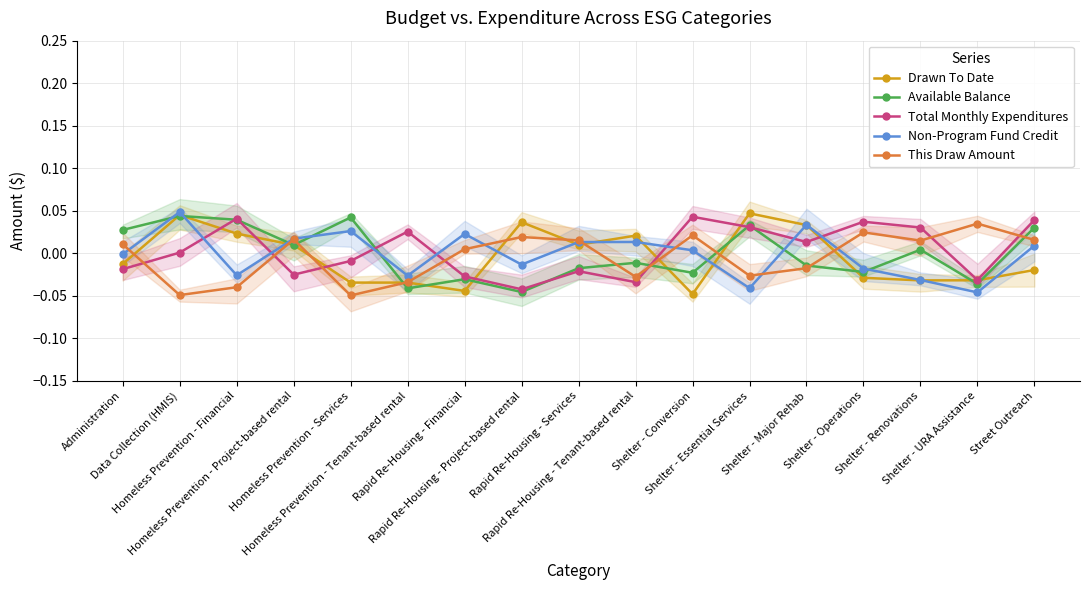

Is it true that Total Monthly Expenditures equals -0.0 at Homeless Prevention - Services?

False